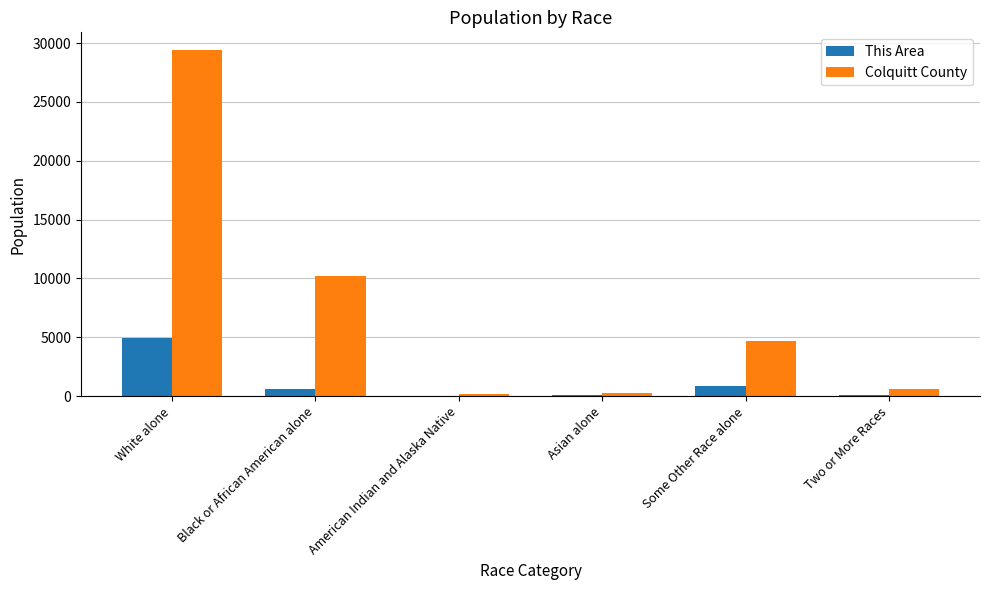

What is the approximate value of Colquitt County at Black or African American alone?

10210